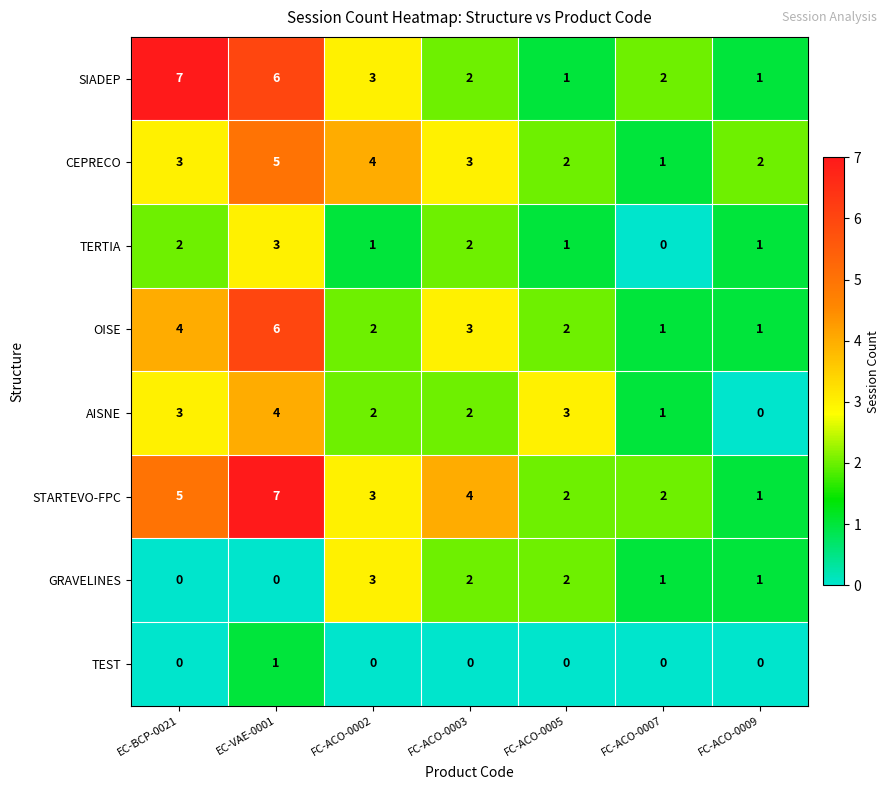

The value of OISE at EC-VAE-0001 is 6. True or false?

True